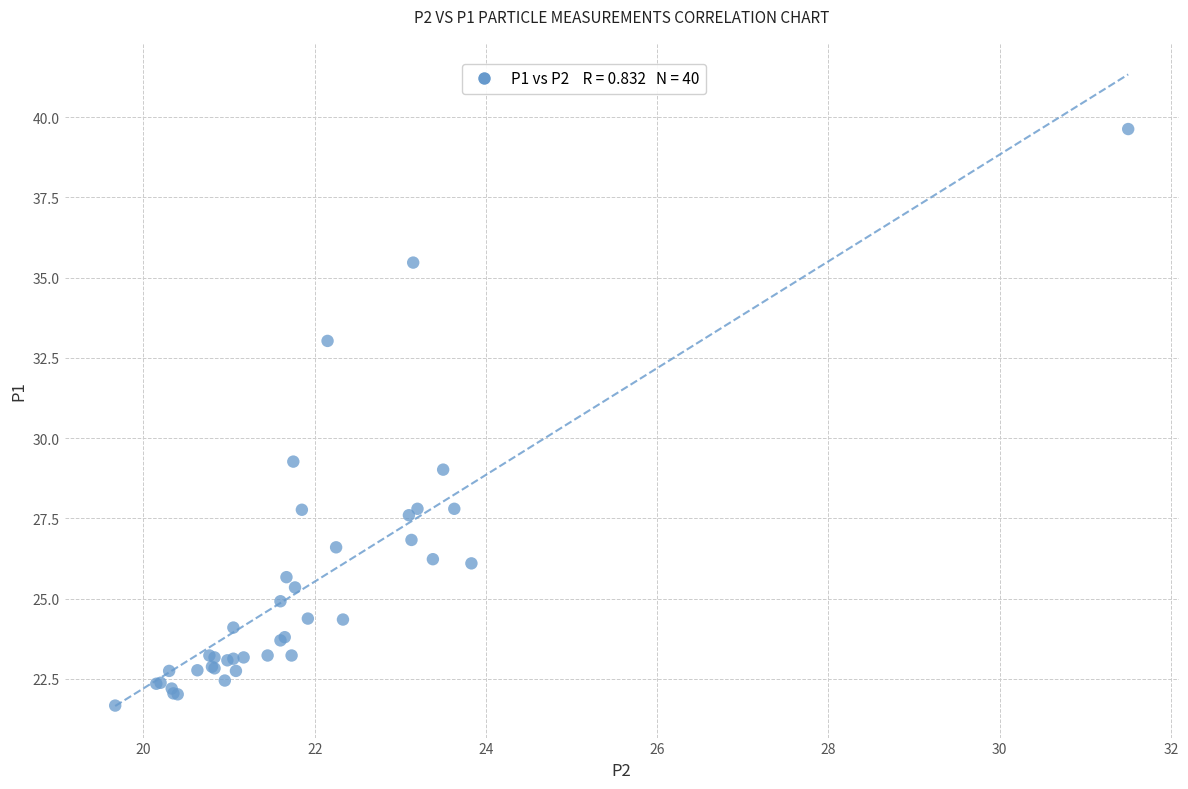

What Y value in the scatter plot is closest to 30?

29.3